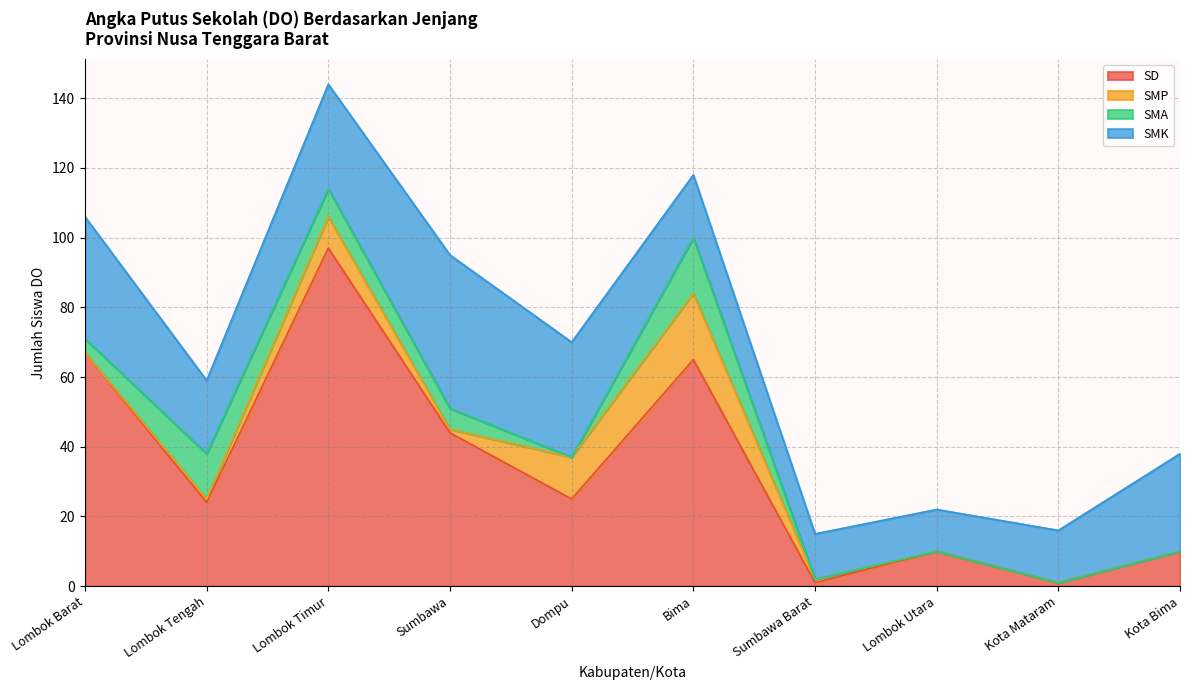

Read the SMK value at Lombok Tengah.

21